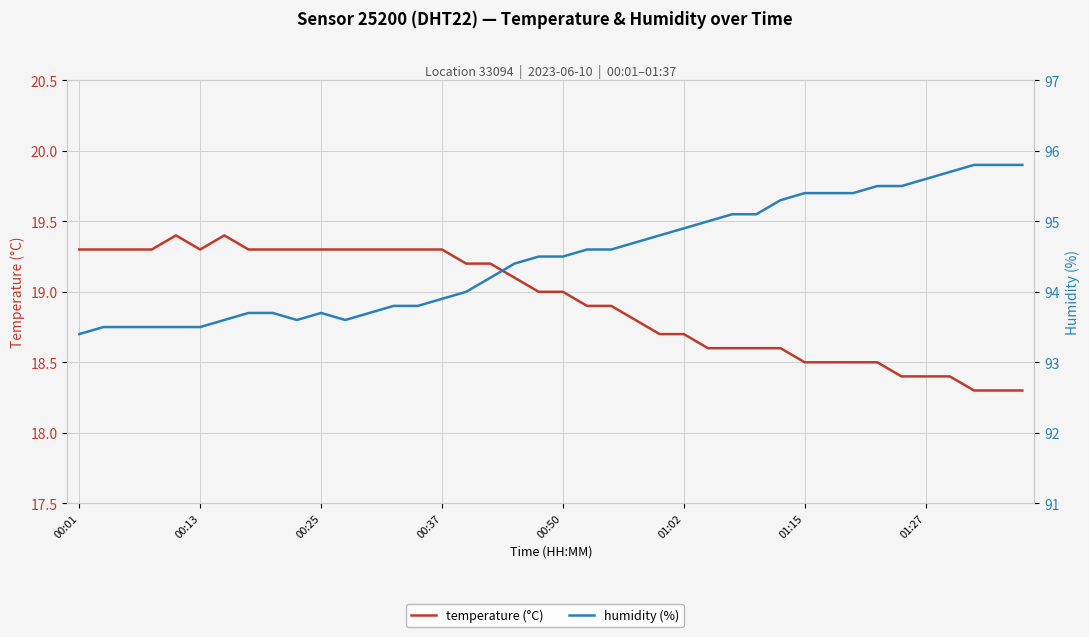

How many interior local valleys does the humidity (%) series have?

2